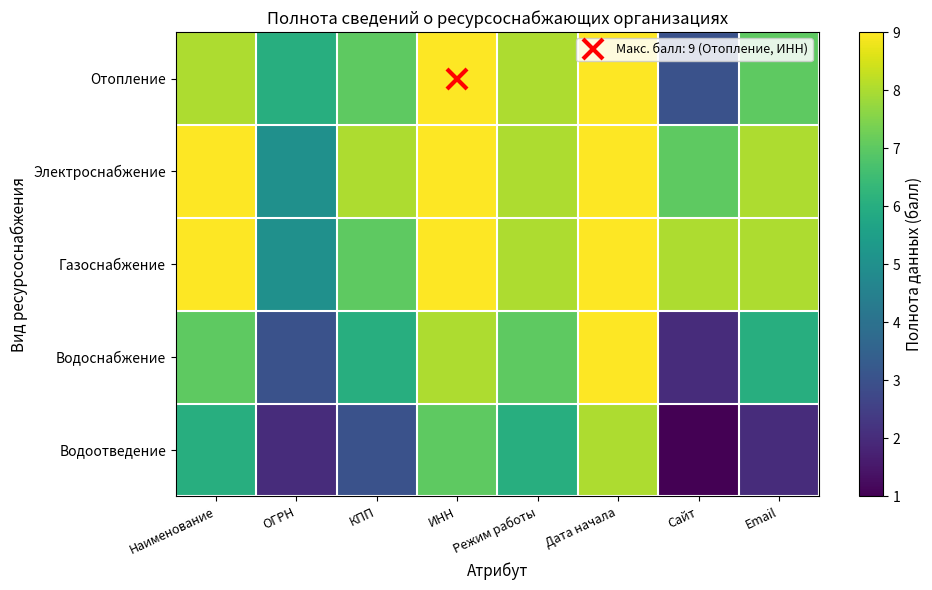

Reading right to left, extract all data points from this chart.

Отопление: Email=7	Сайт=3	Дата начала=9	Режим работы=8	ИНН=9	КПП=7	ОГРН=6	Наименование=8
Электроснабжение: Email=8	Сайт=7	Дата начала=9	Режим работы=8	ИНН=9	КПП=8	ОГРН=5	Наименование=9
Газоснабжение: Email=8	Сайт=8	Дата начала=9	Режим работы=8	ИНН=9	КПП=7	ОГРН=5	Наименование=9
Водоснабжение: Email=6	Сайт=2	Дата начала=9	Режим работы=7	ИНН=8	КПП=6	ОГРН=3	Наименование=7
Водоотведение: Email=2	Сайт=1	Дата начала=8	Режим работы=6	ИНН=7	КПП=3	ОГРН=2	Наименование=6